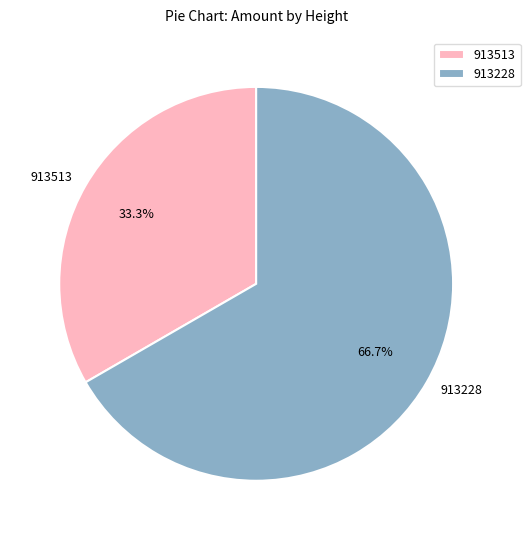

What is the smallest slice in the pie chart?

913513